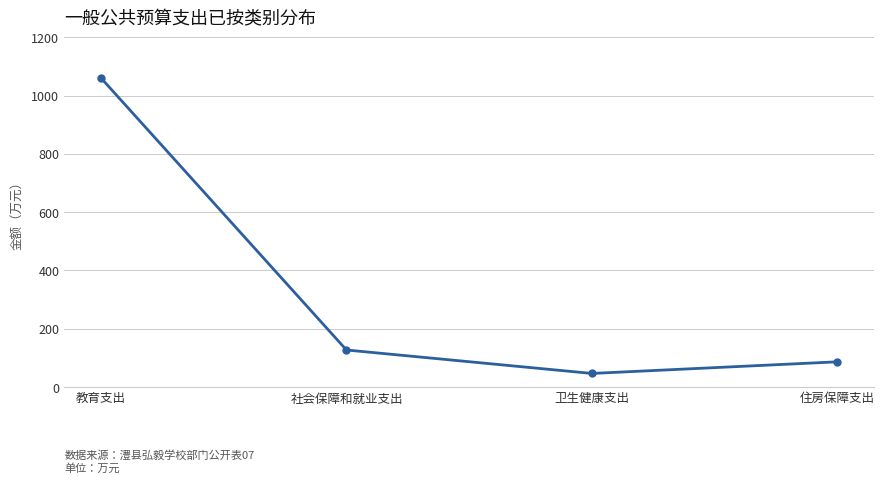

What is the label of the 4th point from the left?

住房保障支出